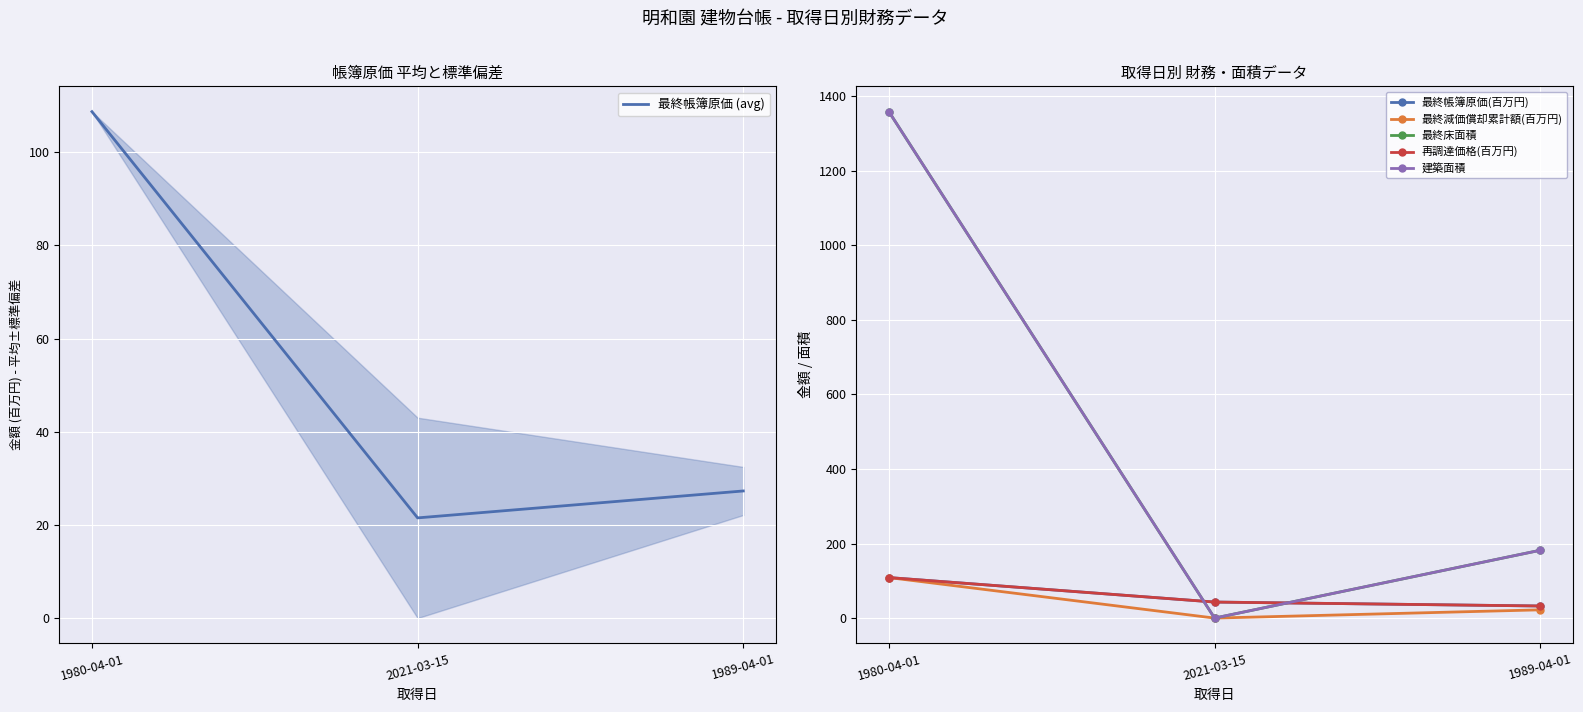

Which category has the highest value across all series?

1980-04-01